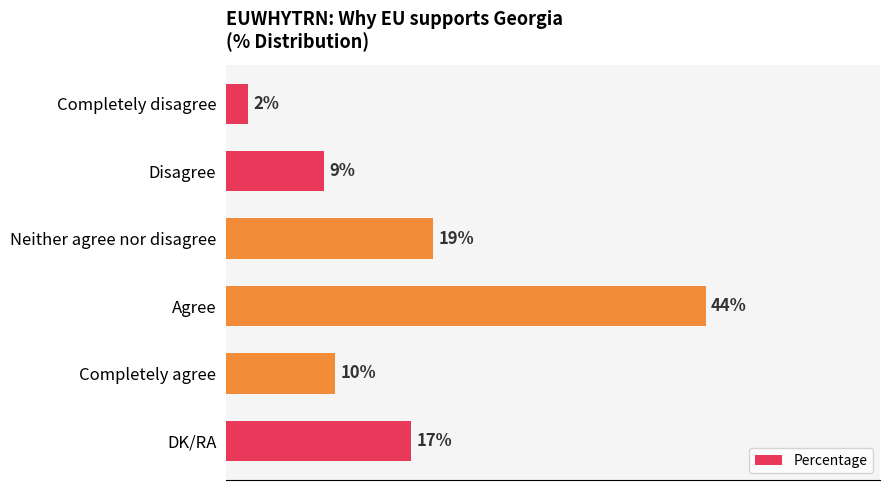

Which label corresponds to the largest value in the chart?

Agree